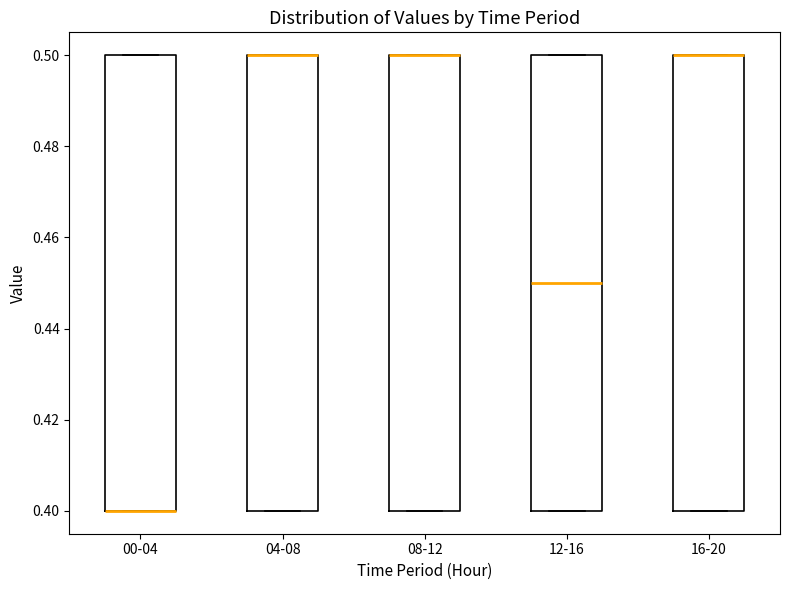

Where is the lower edge of the box for 08-12 on the y-axis? The values are not printed on the chart, so give them approximately, as read against the axis.

0.40